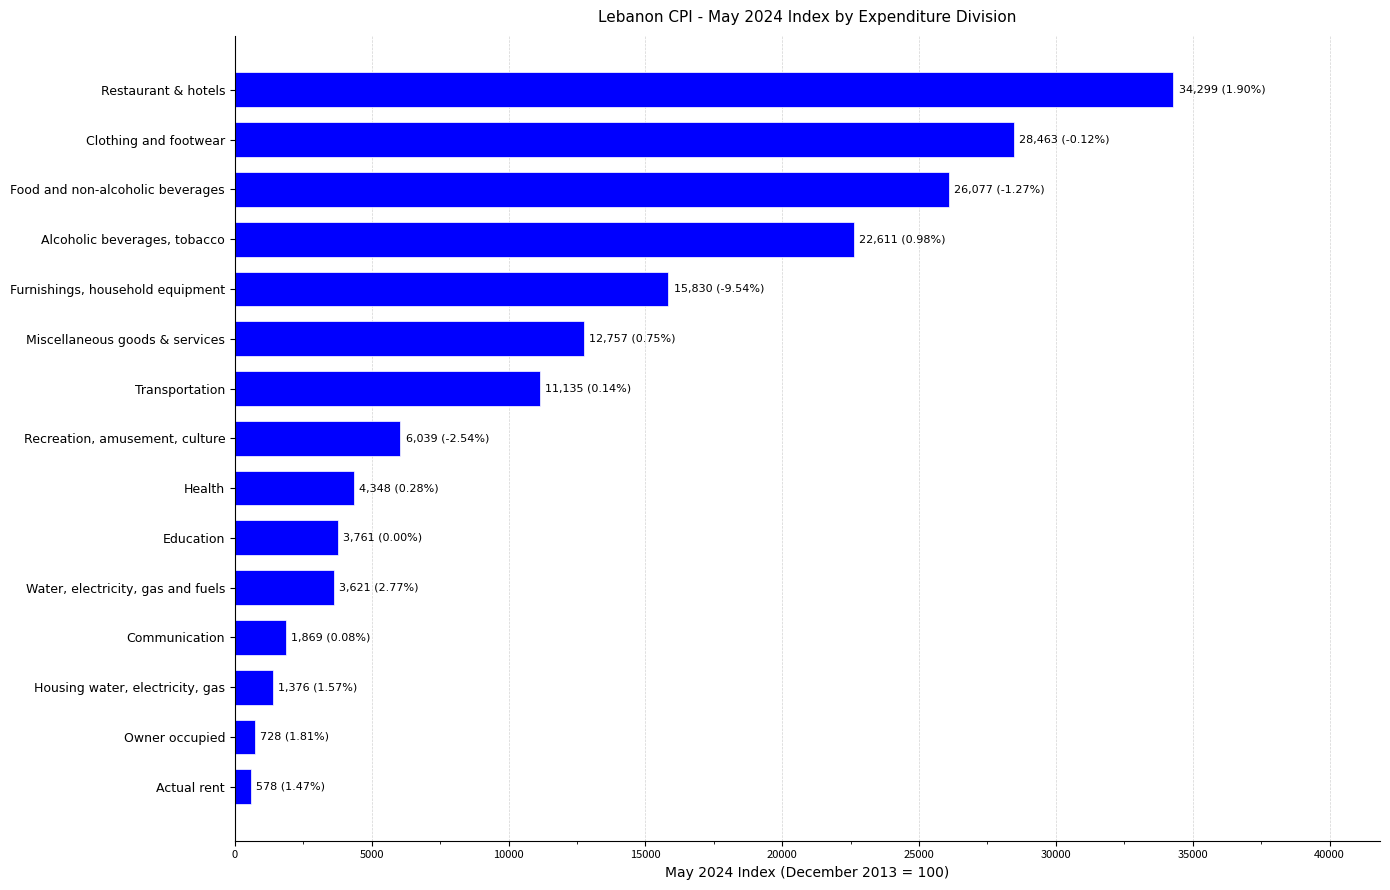

Approximately how many times larger is the value at Communication compared to Water, electricity, gas and fuels?

0.5